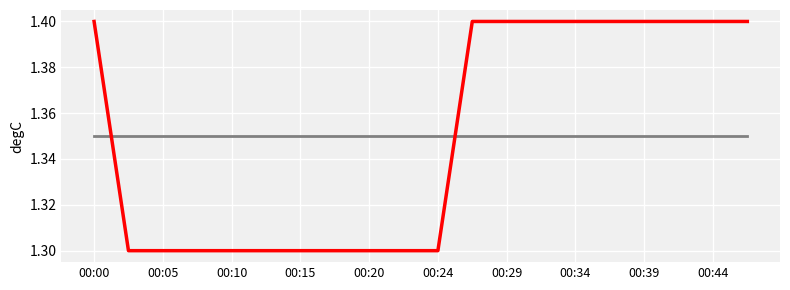

What is the smallest value displayed?

1.3